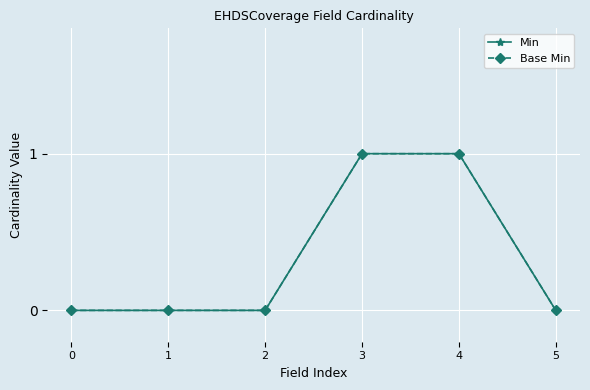

True or false: Min and Base Min cross at least once.

False